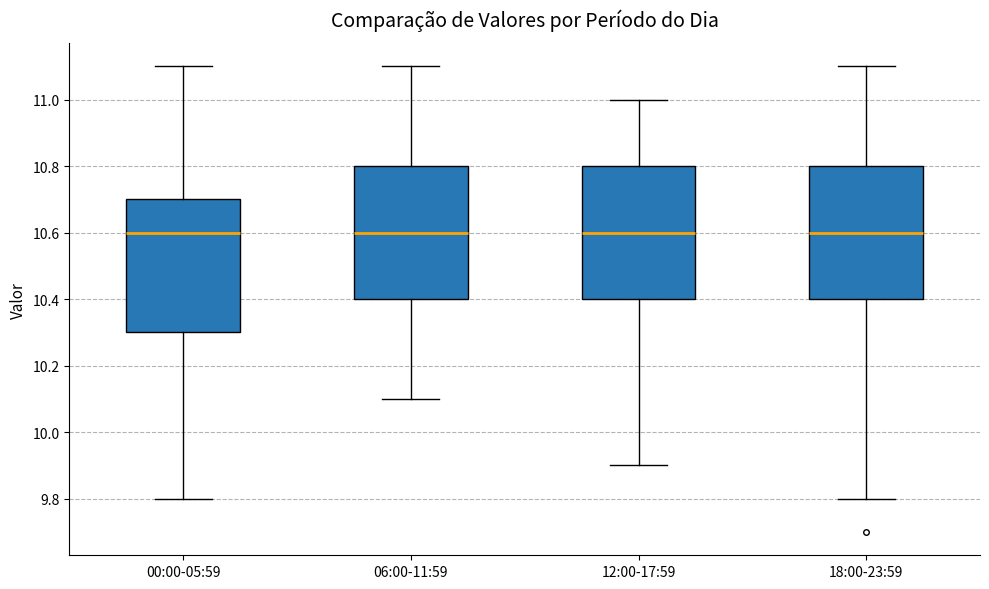

Reading left to right, read every box against the y-axis: the position of its median line, the range the box covers, and the ends of its whiskers. The values are not printed on the chart, so give them approximately, as read against the axis.

00:00-05:59: median 10.6, box 10.3 to 10.7, whiskers 9.8 to 11.1
06:00-11:59: median 10.6, box 10.4 to 10.8, whiskers 10.1 to 11.1
12:00-17:59: median 10.6, box 10.4 to 10.8, whiskers 9.9 to 11.0
18:00-23:59: median 10.6, box 10.4 to 10.8, whiskers 9.8 to 11.1